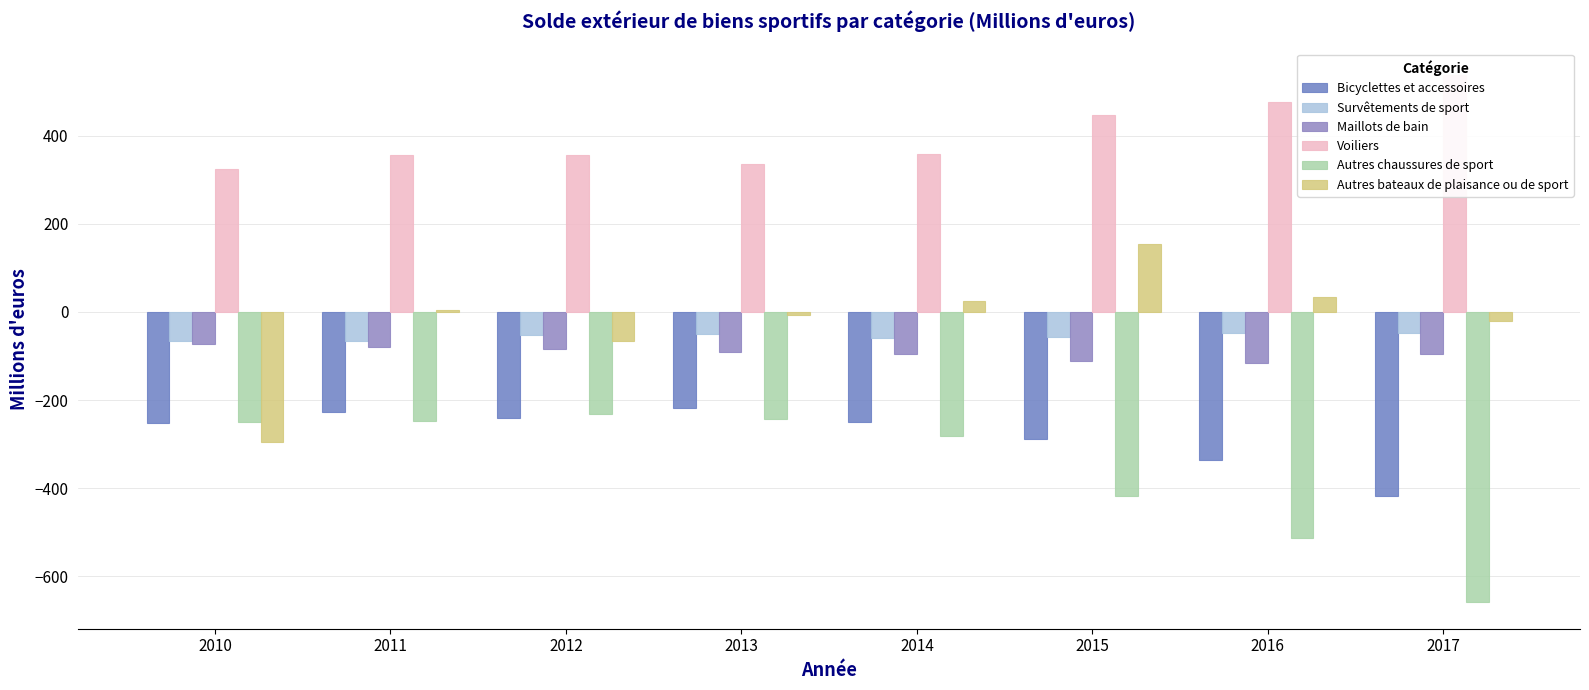

True or false: Autres chaussures de sport has a value of -231 at 2012.

True